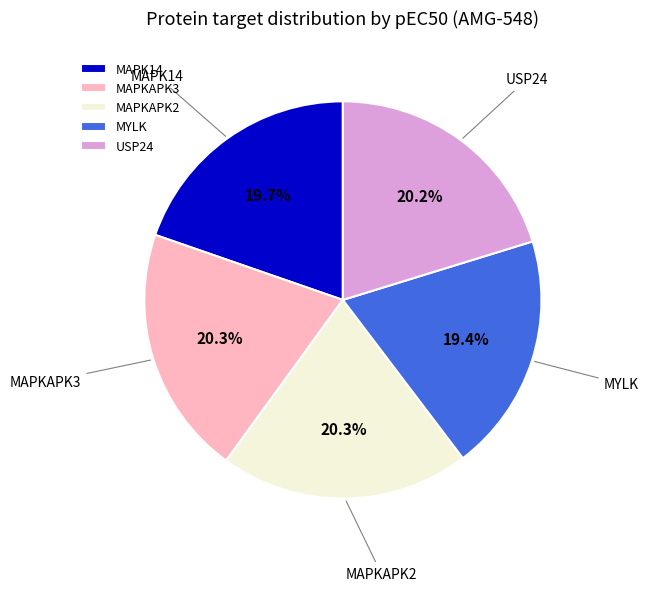

Approximately how many times larger is the value at USP24 compared to MAPKAPK3?

1.0